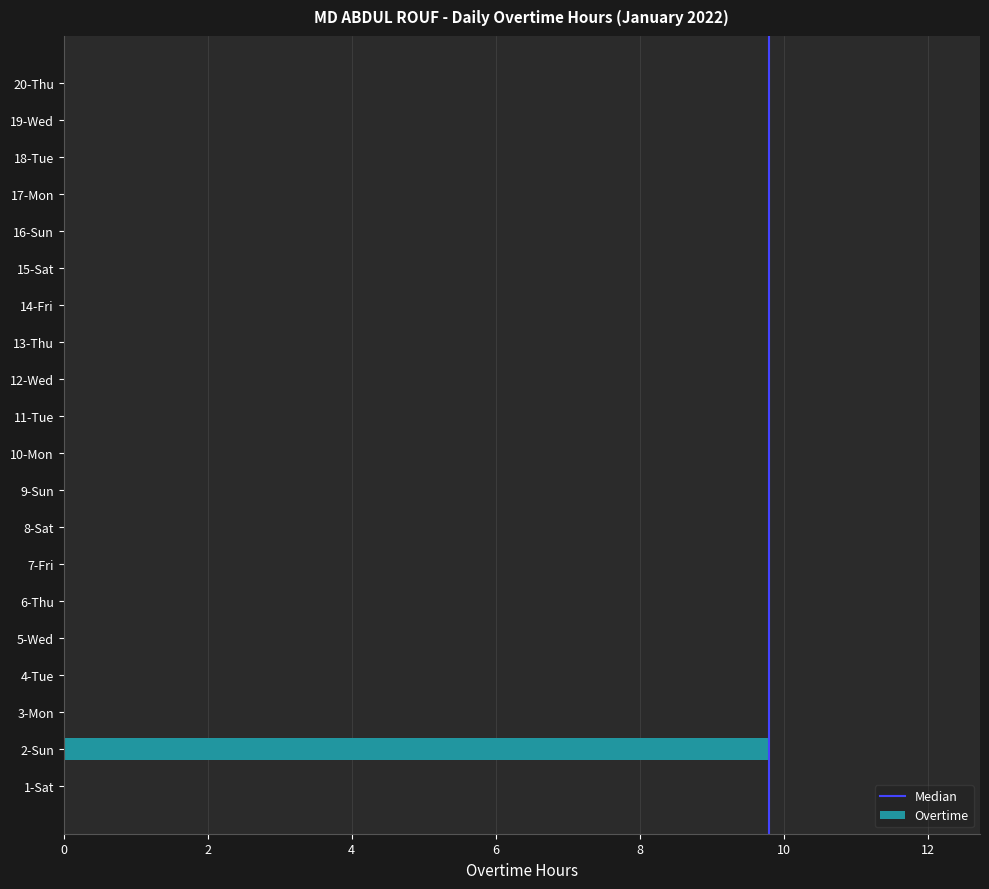

What is the sum of all values?

9.8